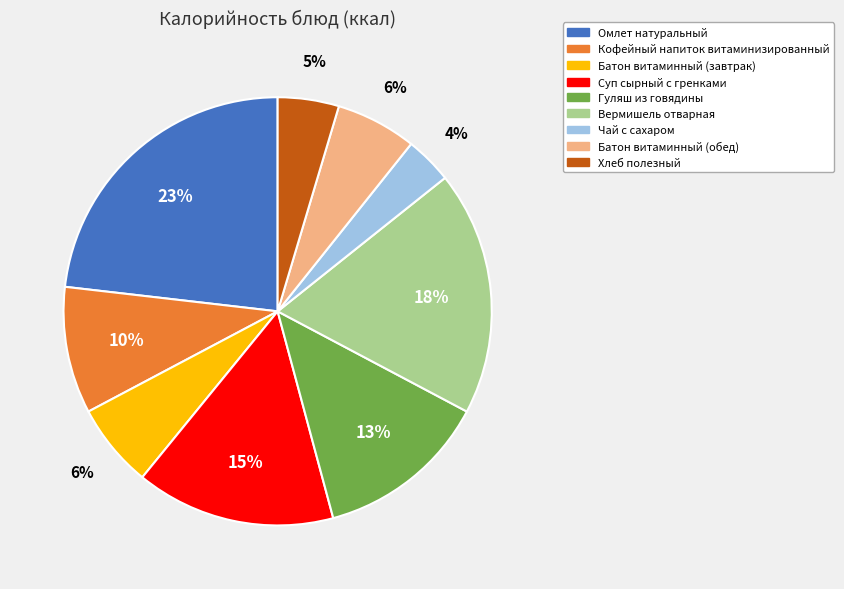

To the nearest percent, what percentage of the pie is Вермишель отварная?

18%